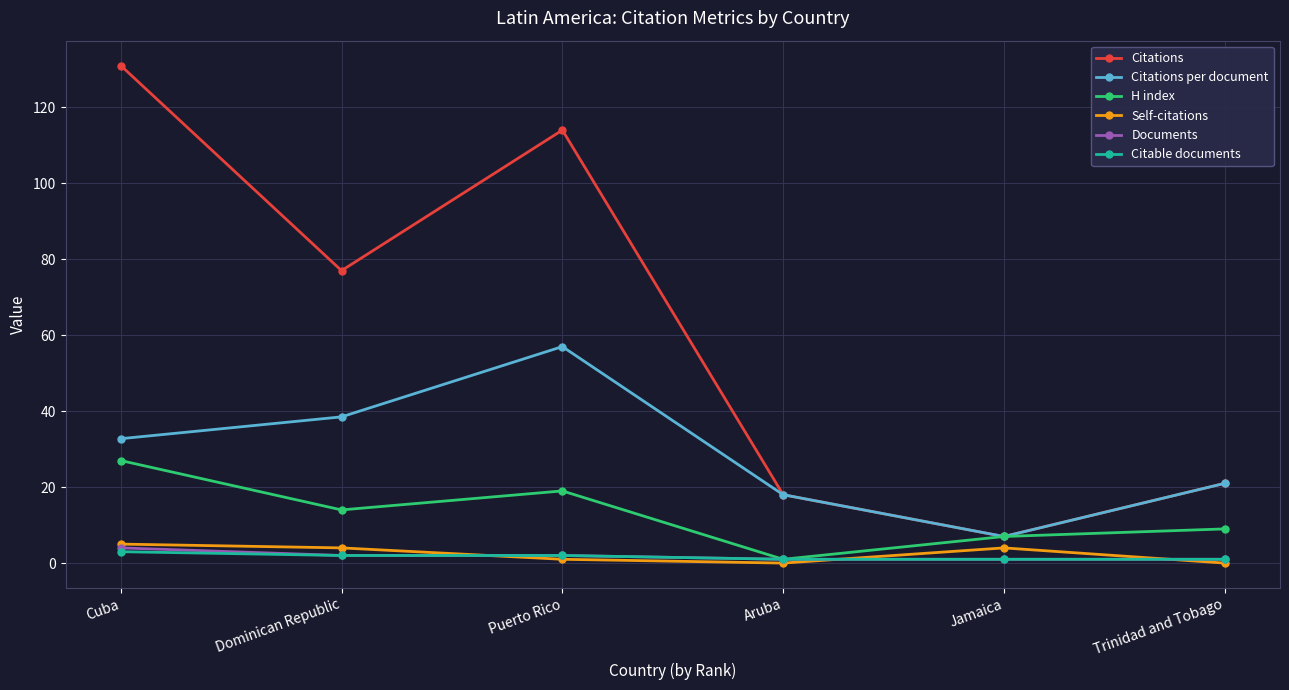

What position from the left is Dominican Republic?

2